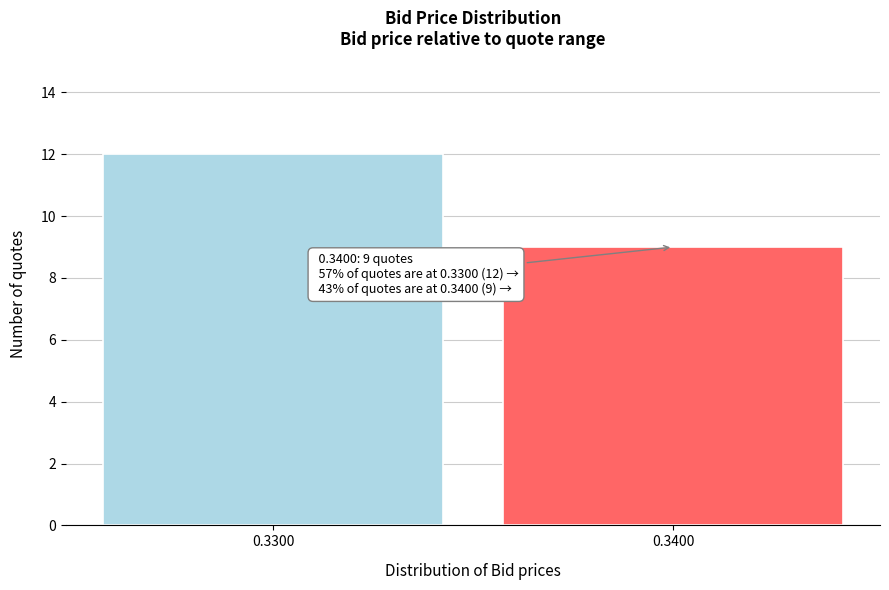

Reading right to left, what are all the values shown in this chart?

0.3400=9	0.3300=12